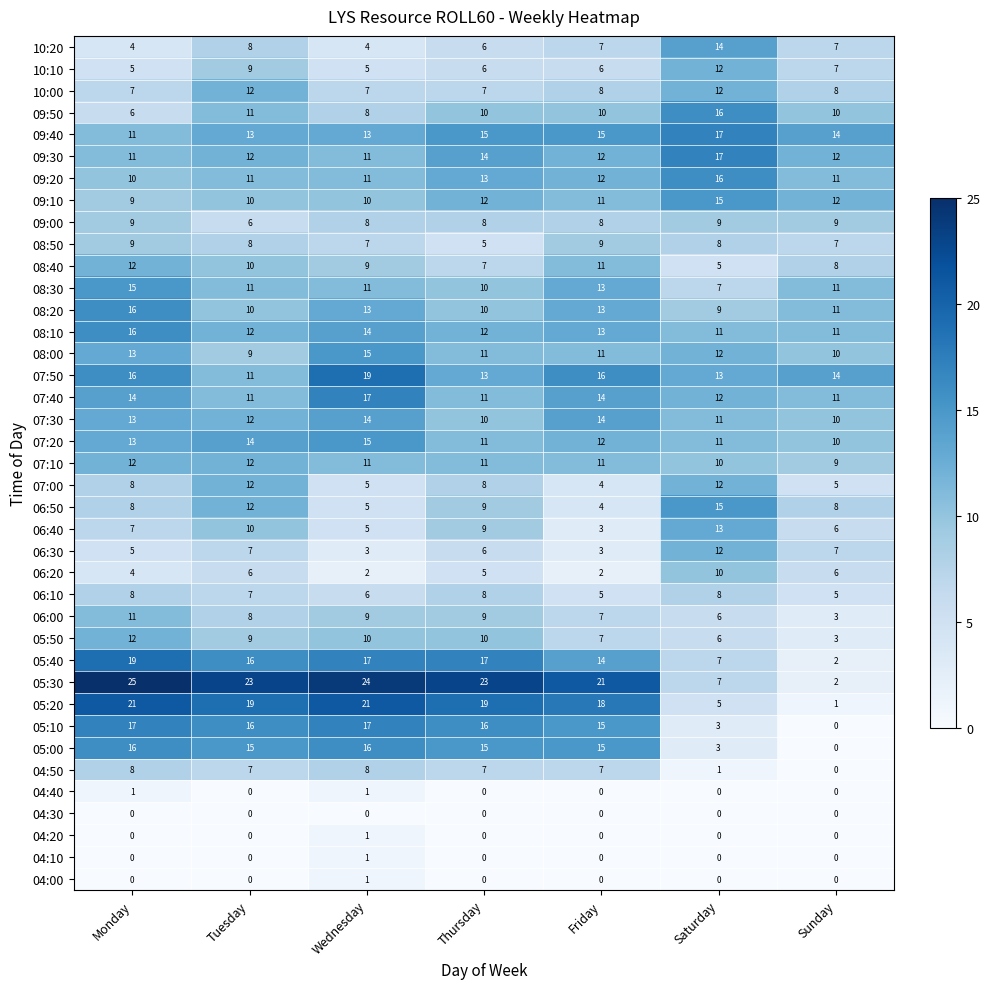

How many data points does each series have?

7